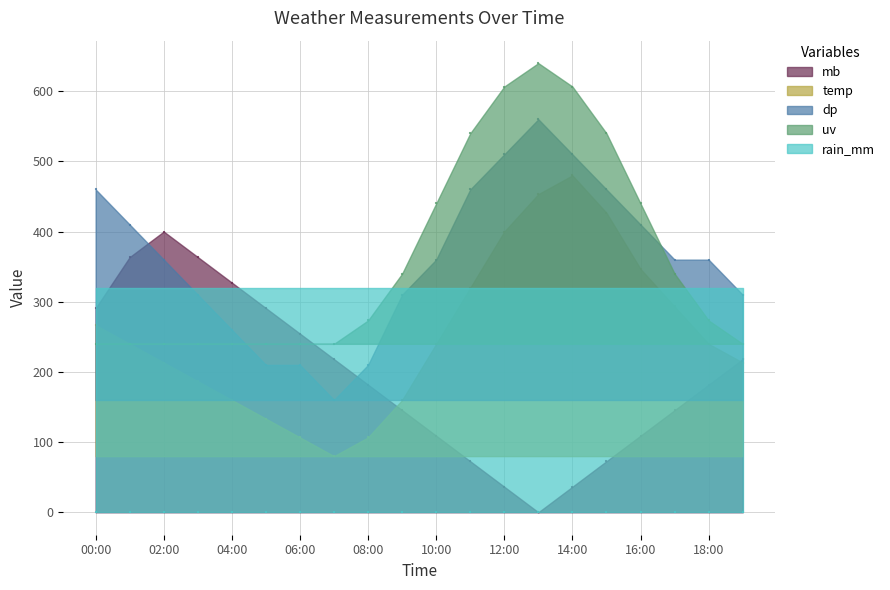

At how many categories does at least one series exceed 66?

20